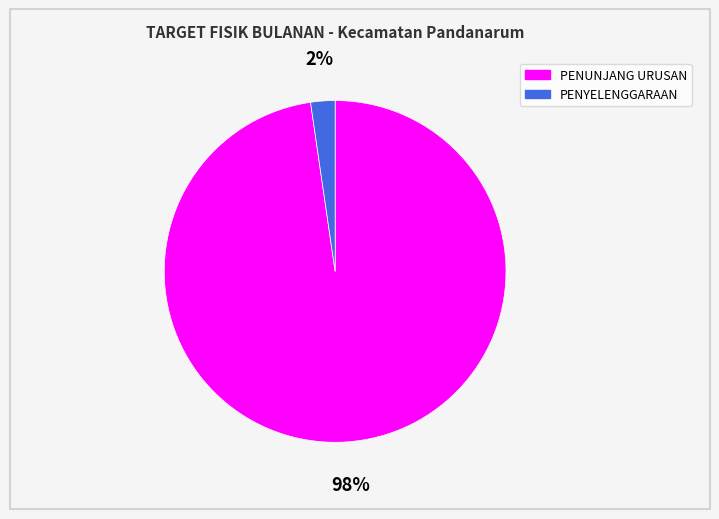

Is there any slice that represents more than half of the pie?

Yes